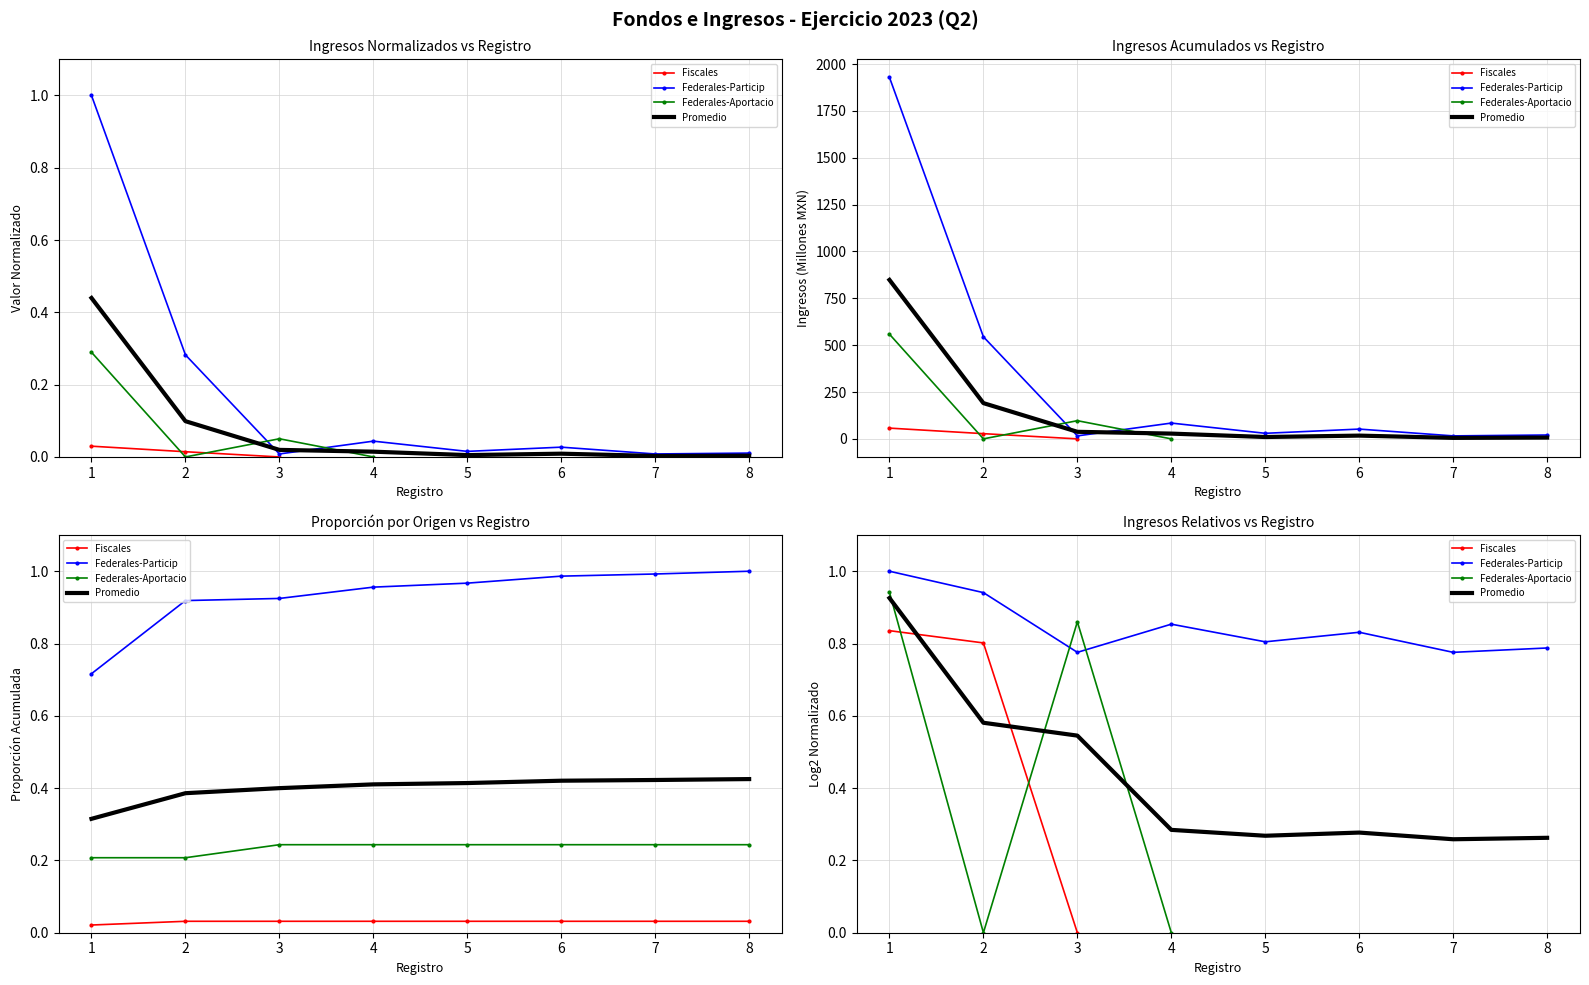

True or false: Promedio has more than 1 interior local peaks.

False